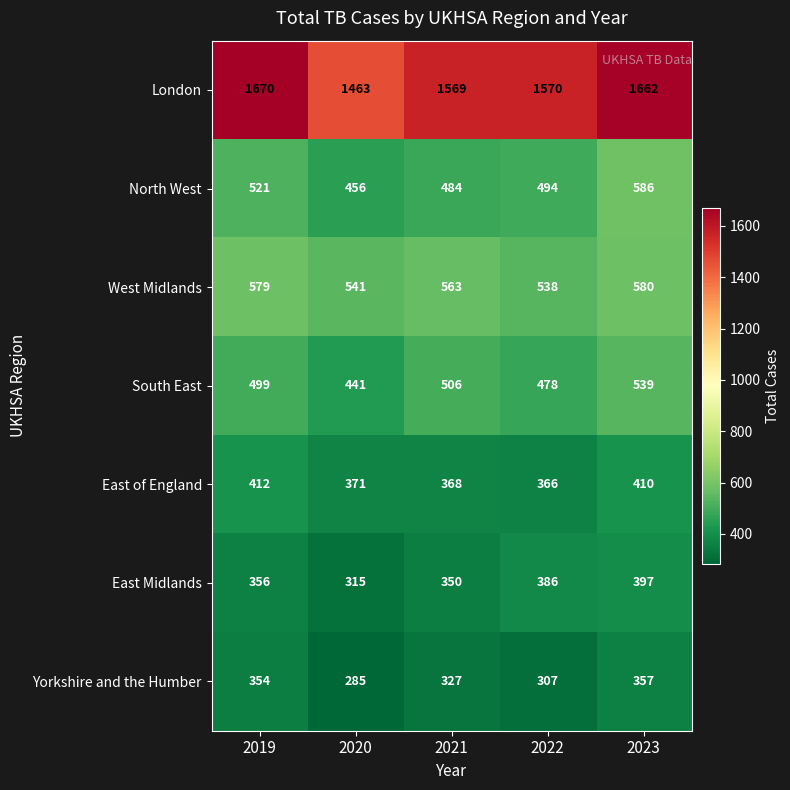

Which category has the lowest value in the Yorkshire and the Humber series?

2020